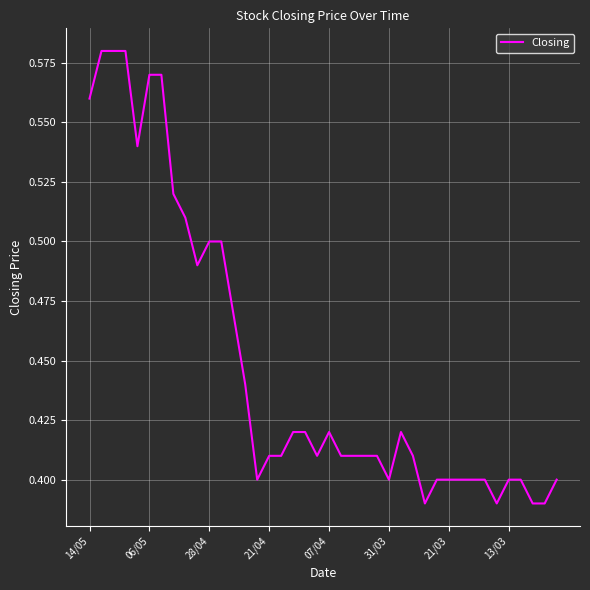

How many lines are shown in the chart?

1